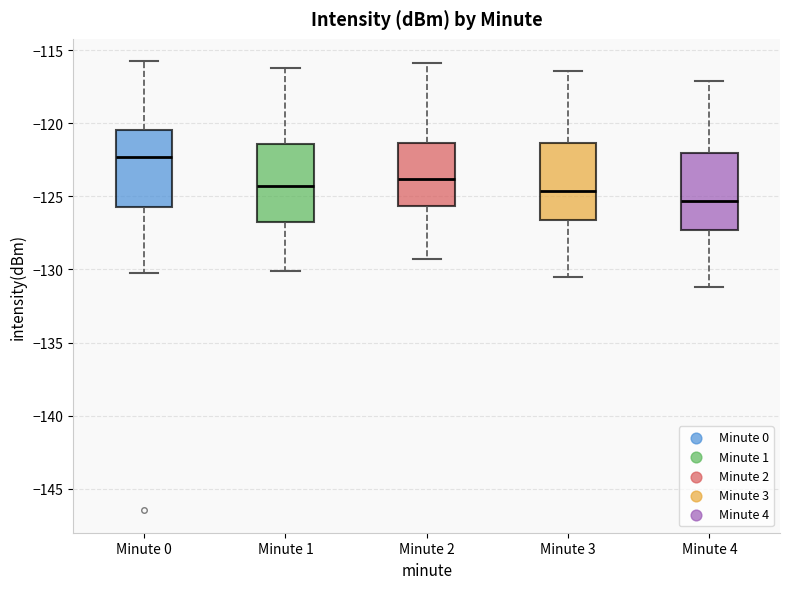

Reading left to right, read every box against the y-axis: the position of its median line, the range the box covers, and the ends of its whiskers. The values are not printed on the chart, so give them approximately, as read against the axis.

Minute 0: median -122.5, box -125.5 to -120.5, whiskers -130.0 to -116.0
Minute 1: median -124.5, box -126.5 to -121.5, whiskers -130.0 to -116.0
Minute 2: median -124.0, box -125.5 to -121.5, whiskers -129.5 to -116.0
Minute 3: median -124.5, box -126.5 to -121.5, whiskers -130.5 to -116.5
Minute 4: median -125.5, box -127.5 to -122.0, whiskers -131.0 to -117.0